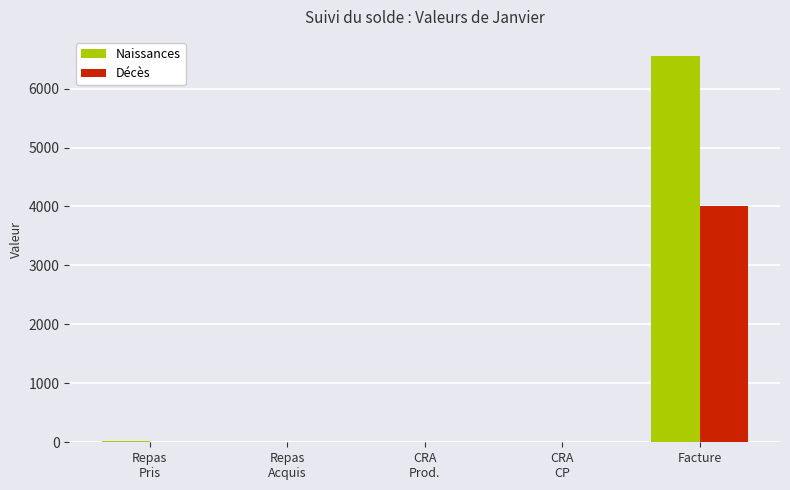

At which label does Décès reach its peak?

Facture